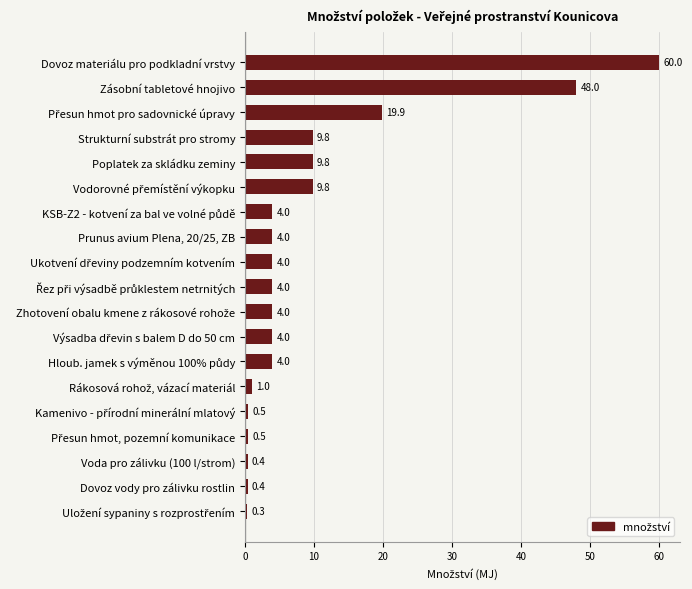

The value at Prunus avium Plena, 20/25, ZB is 4.0. True or false?

True